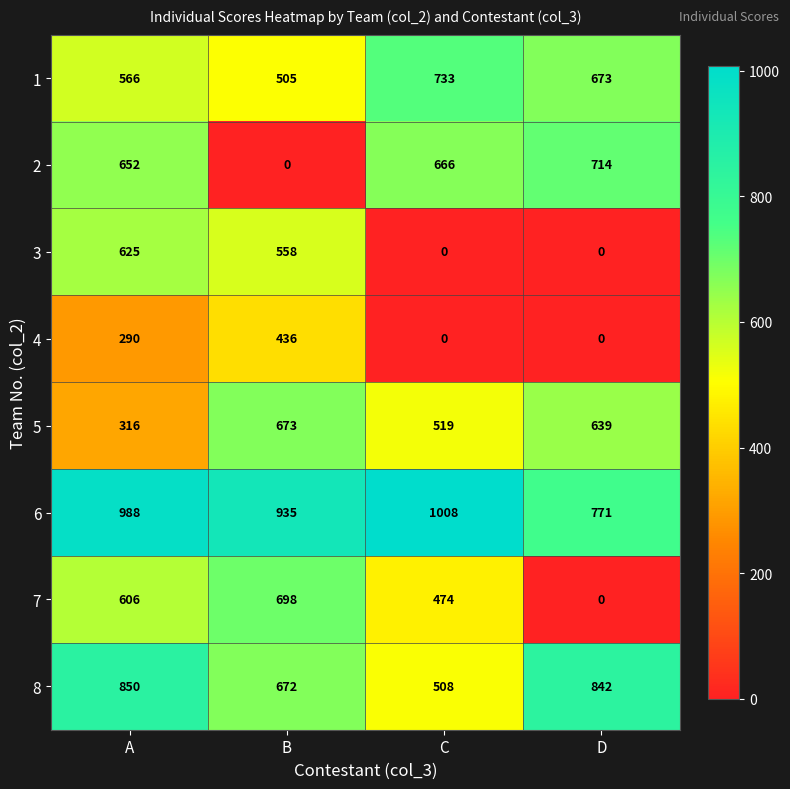

What is the average value of the 5 series?

537